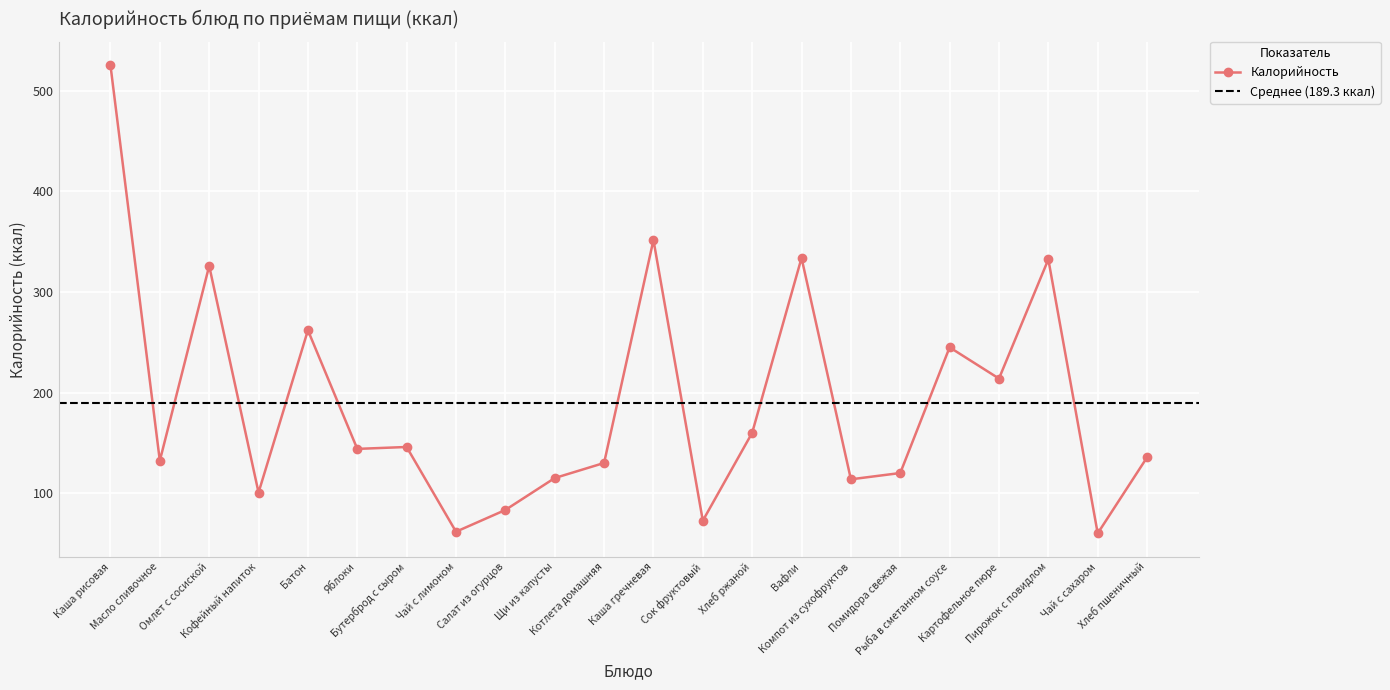

What is the greatest value displayed?

525.5